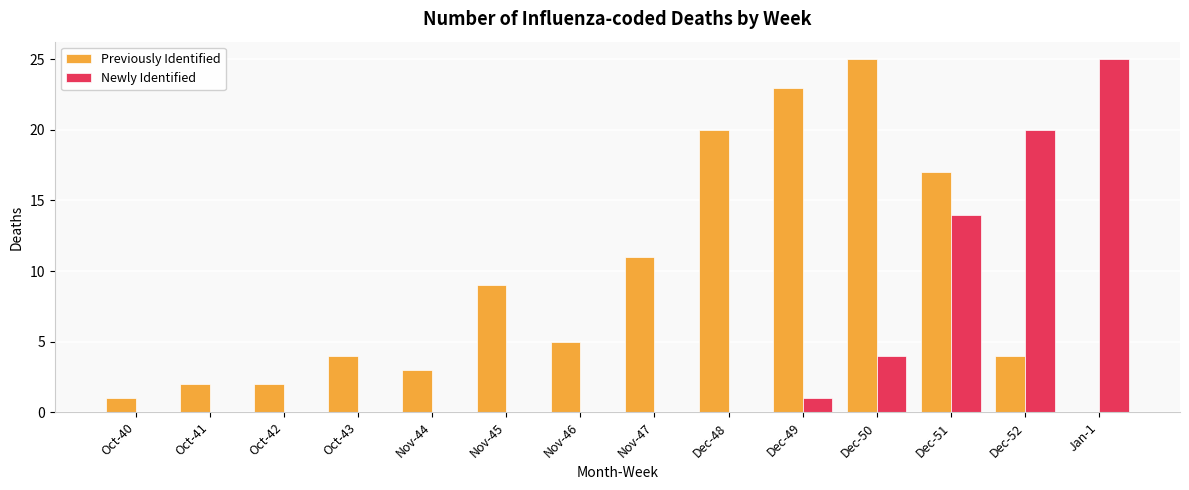

What is the total value across all series at Dec-51?

31